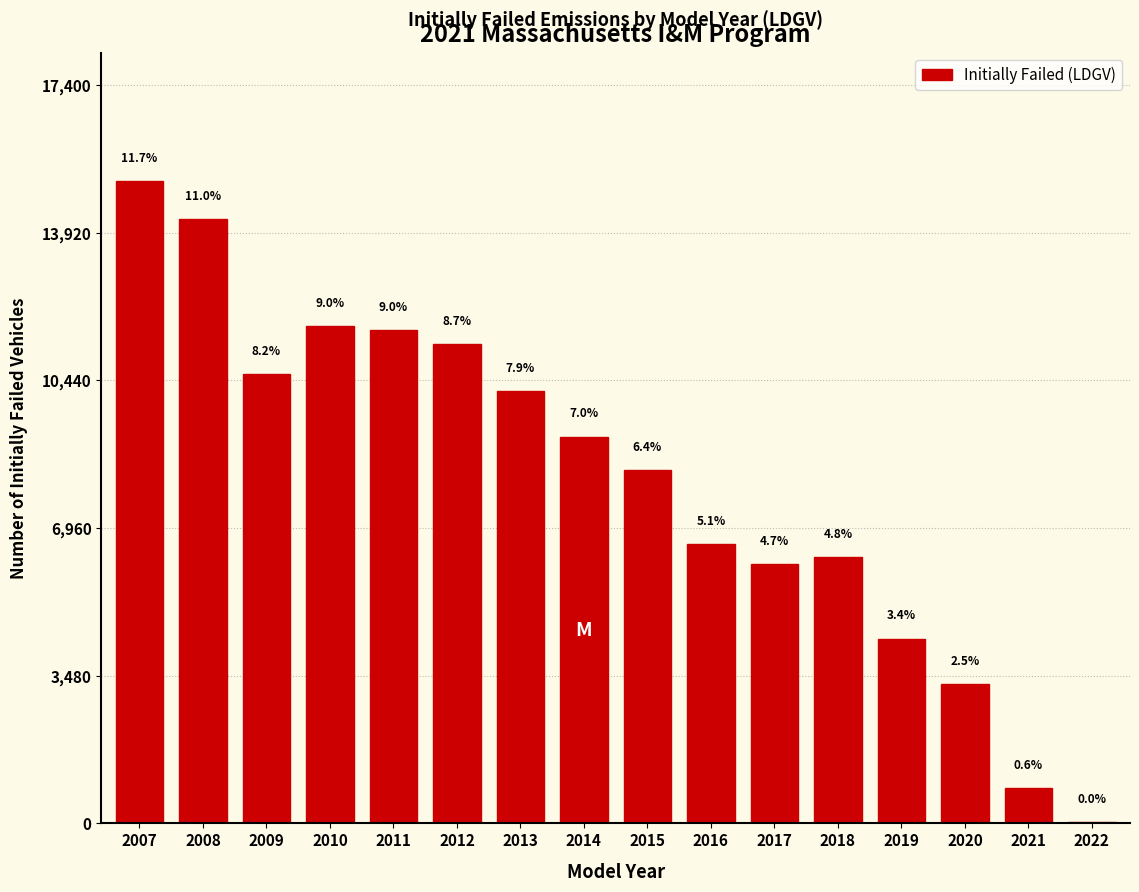

Are the bars horizontal?

No